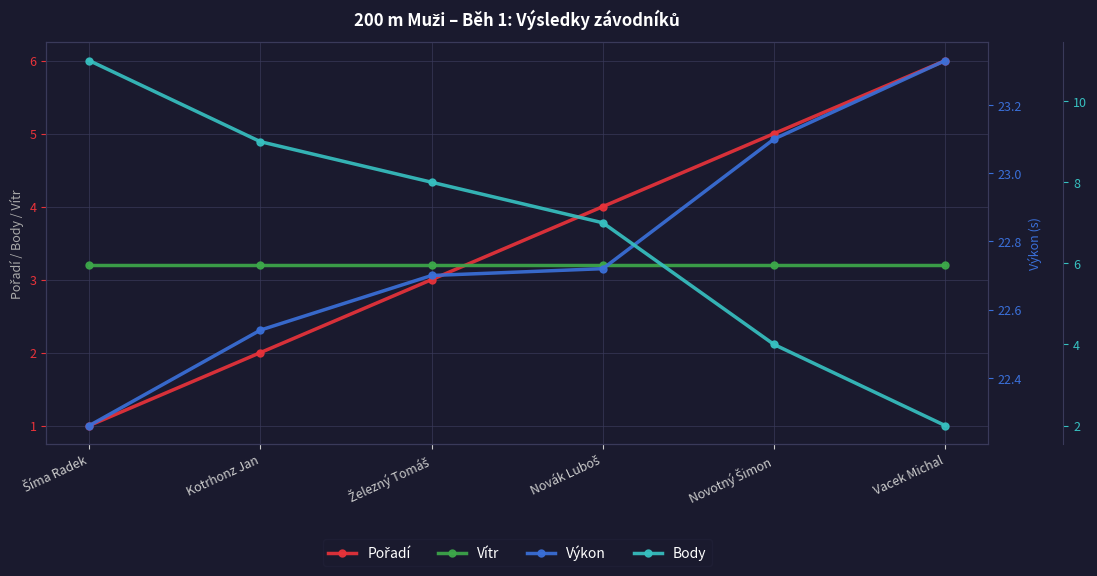

Which series has the largest total across all categories?

Výkon